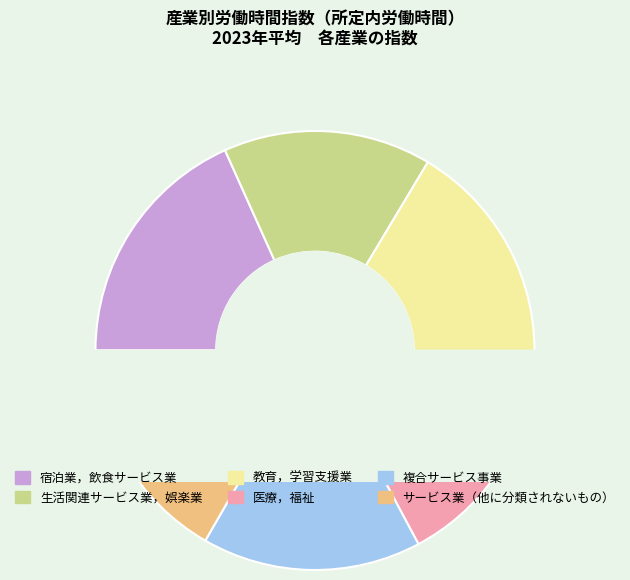

Is there a majority slice in this chart?

No